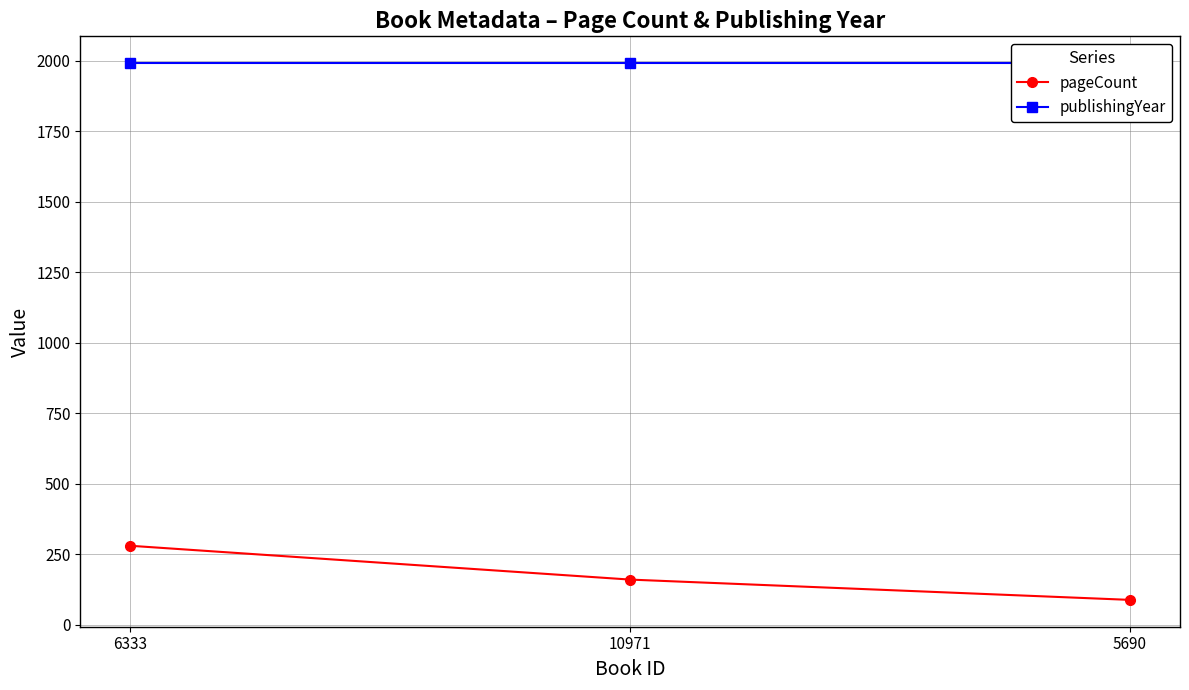

What are all the series names shown in the legend?

pageCount, publishingYear